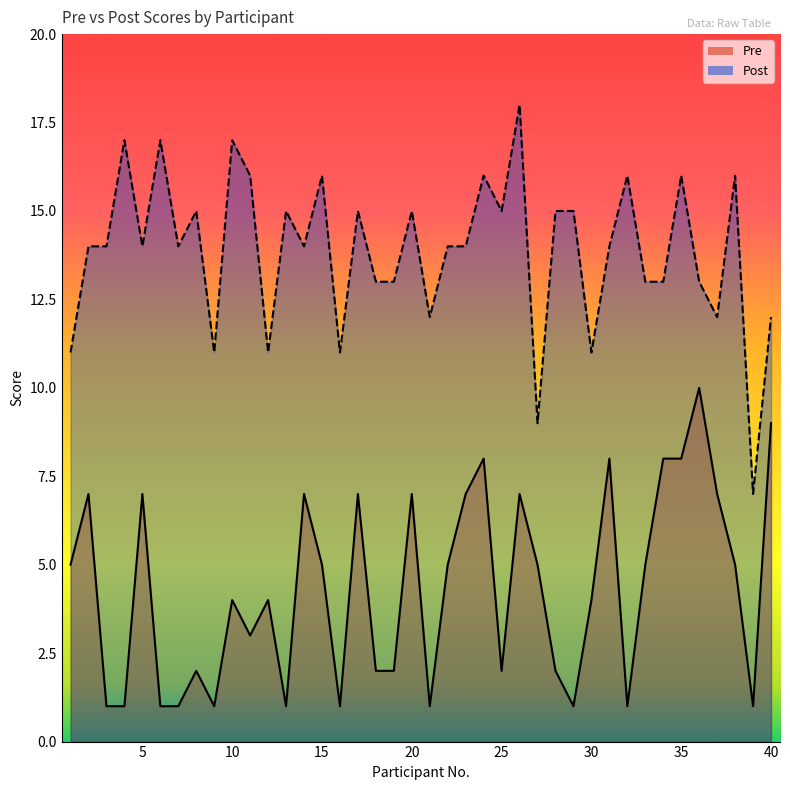

What is the maximum value shown in the chart?

18